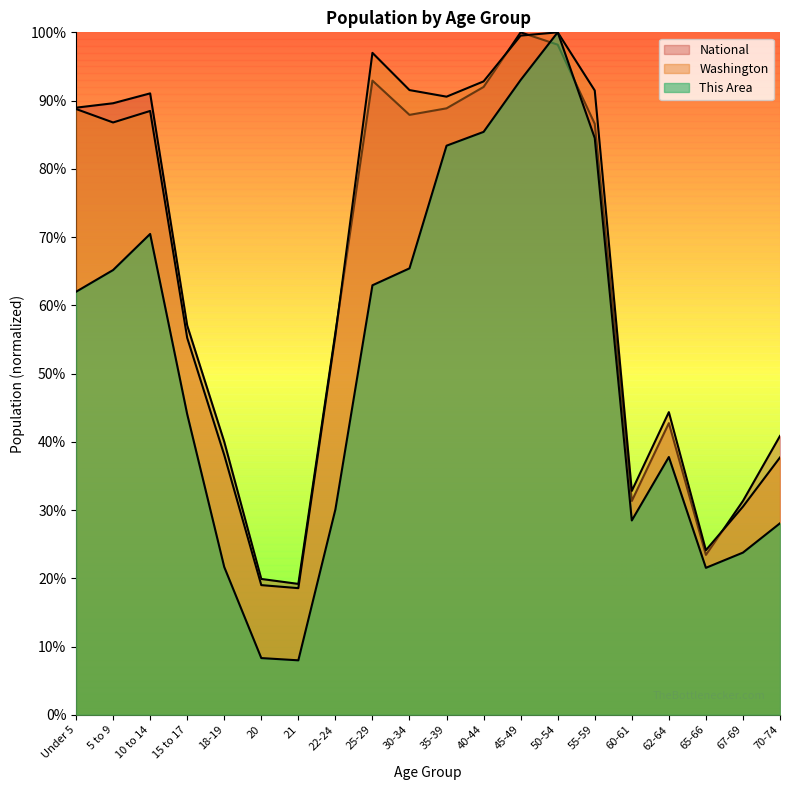

True or false: This Area and National cross at least once.

True